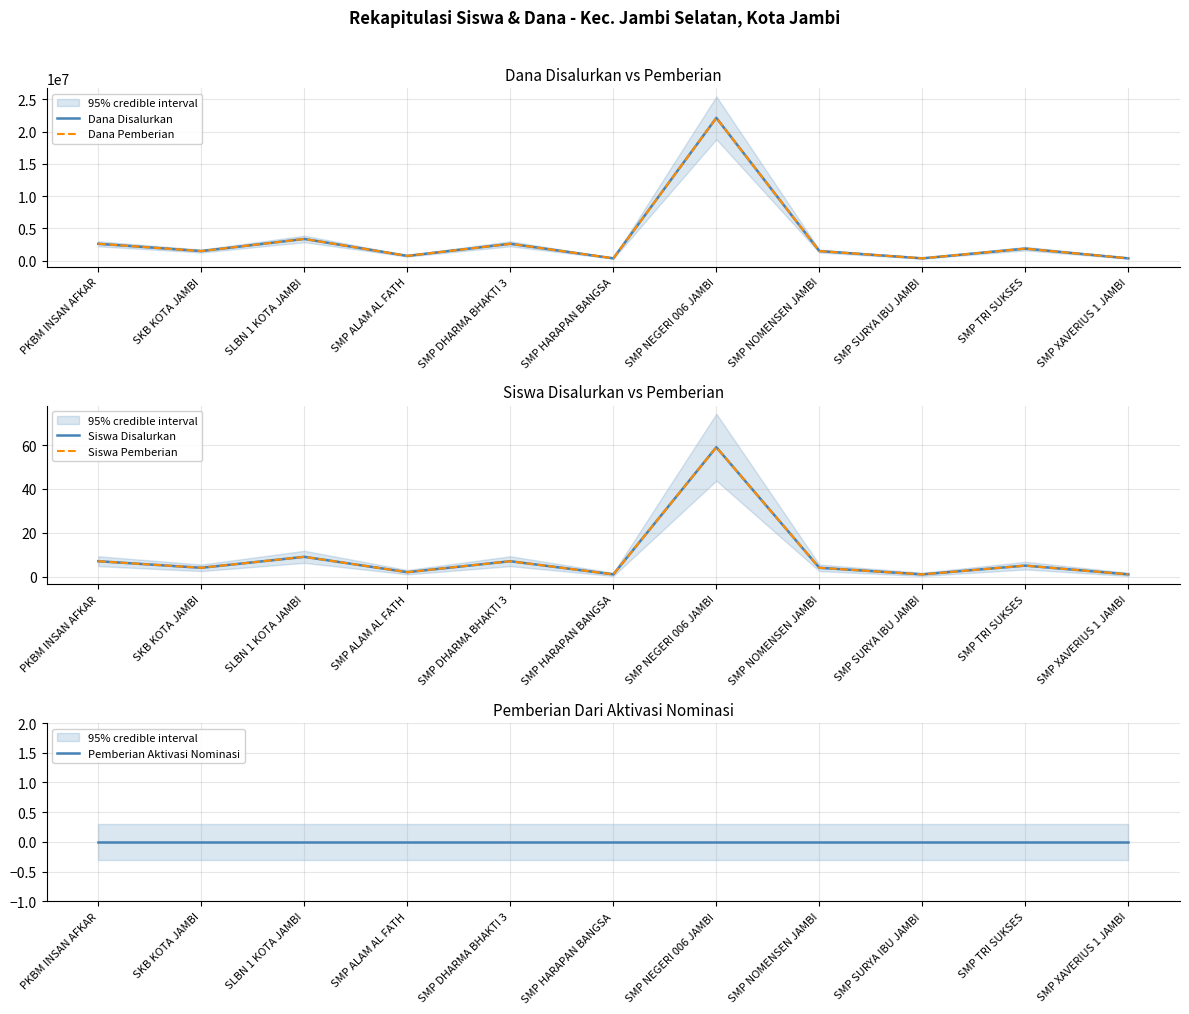

How many series are shown in this chart?

5